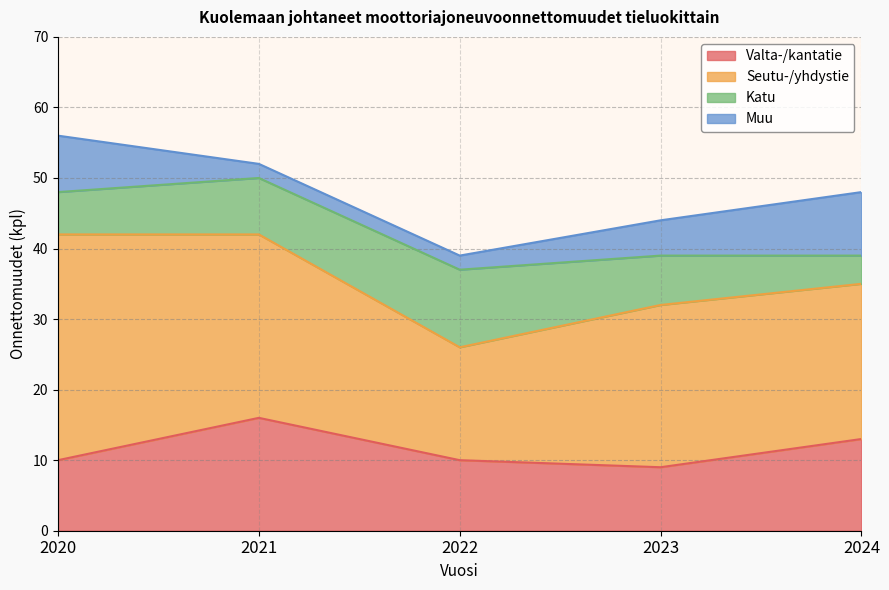

Reading right to left, transcribe all the data shown in this chart.

Valta-/kantatie: 13	9	10	16	10
Seutu-/yhdystie: 22	23	16	26	32
Katu: 4	7	11	8	6
Muu: 9	5	2	2	8